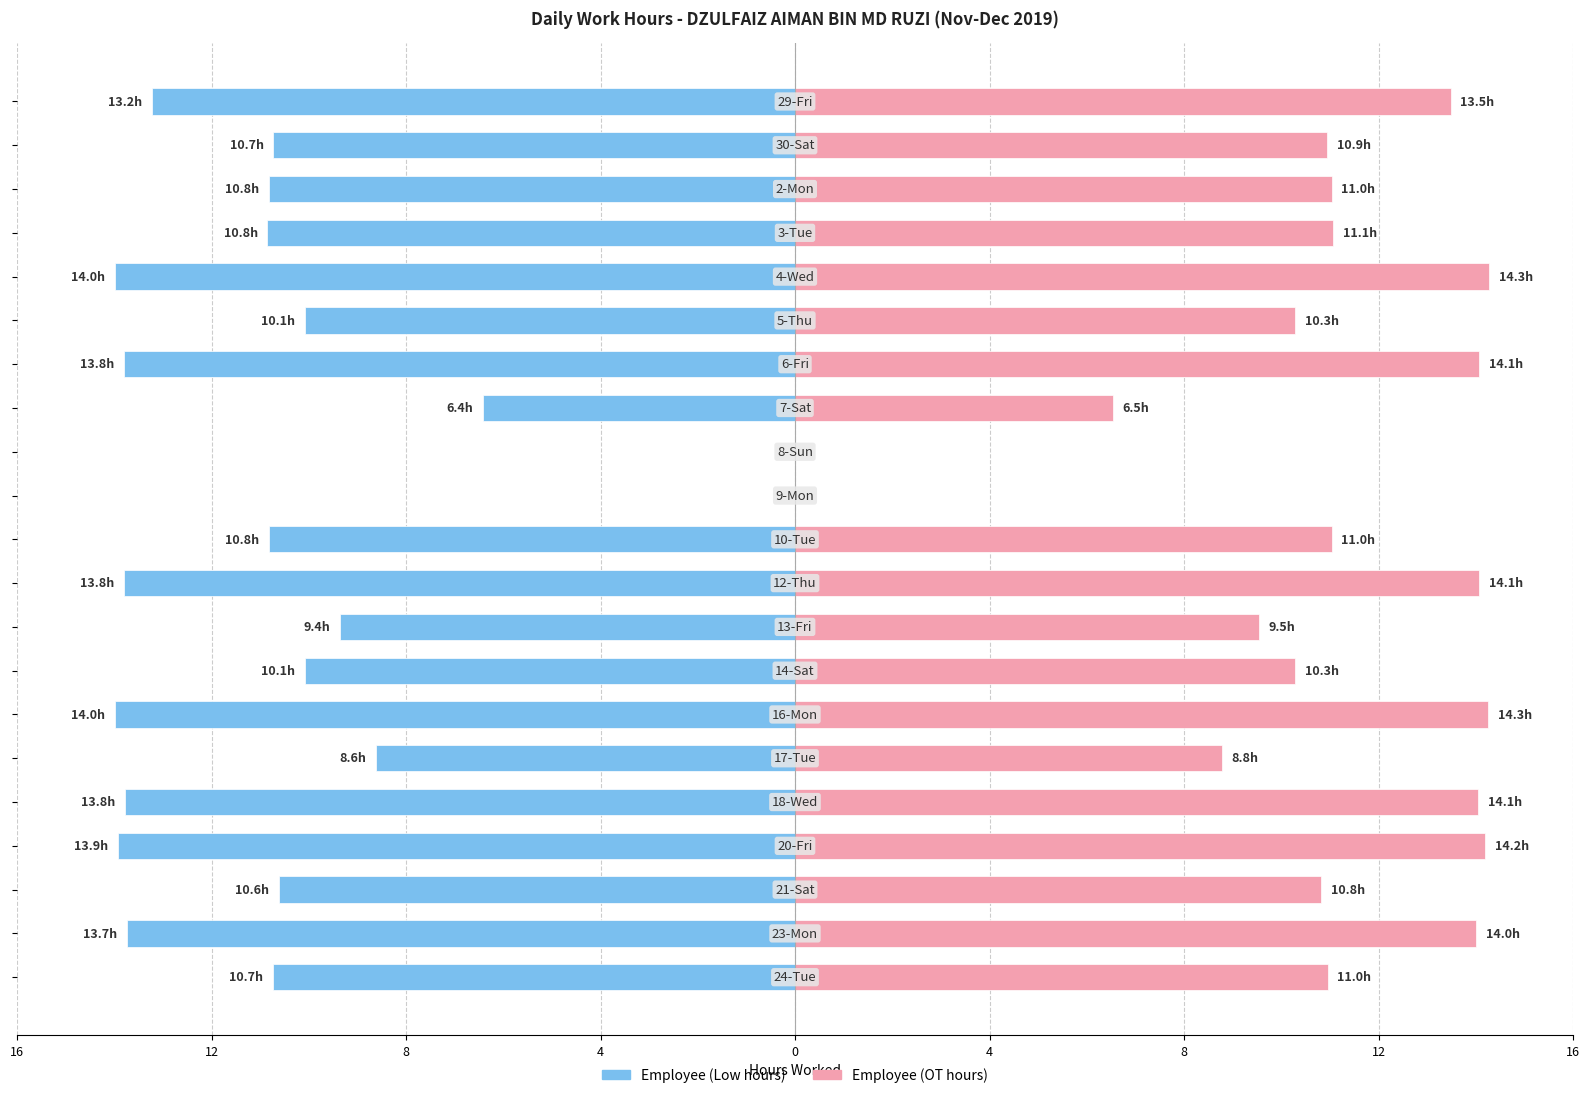

Rank the series at 13 from highest to lowest value.

Employee (OT hours), Employee (Low hours)